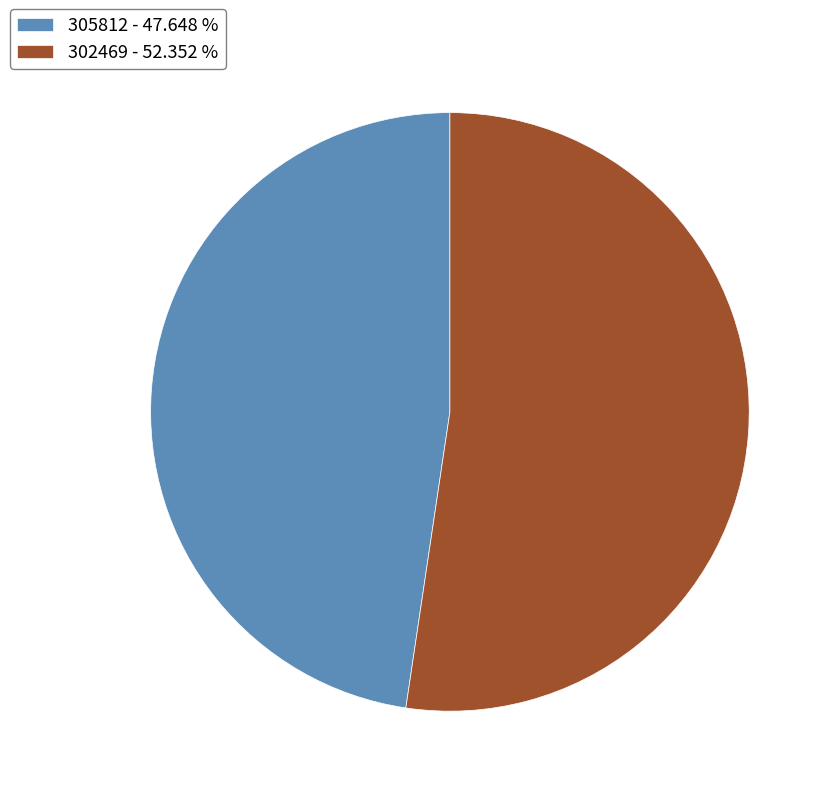

Is the sum of 302469 - 52.352 % and 305812 - 47.648 % greater than half?

Yes